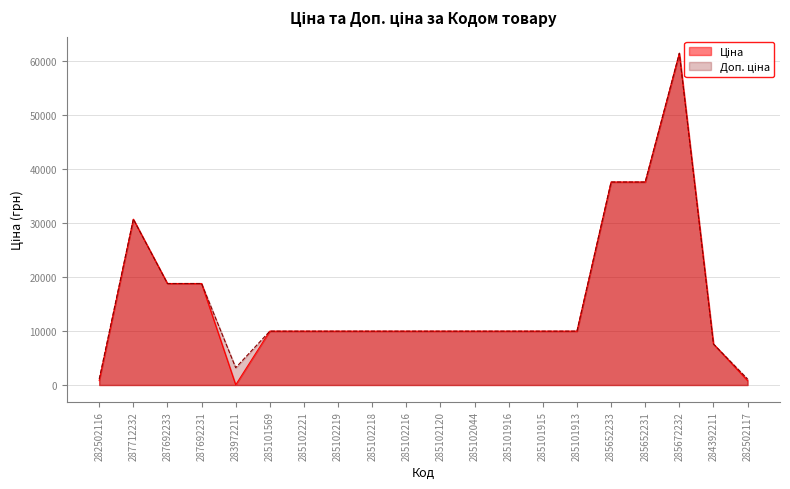

Rank the series by their average value, from lowest to highest.

Ціна, Доп. ціна